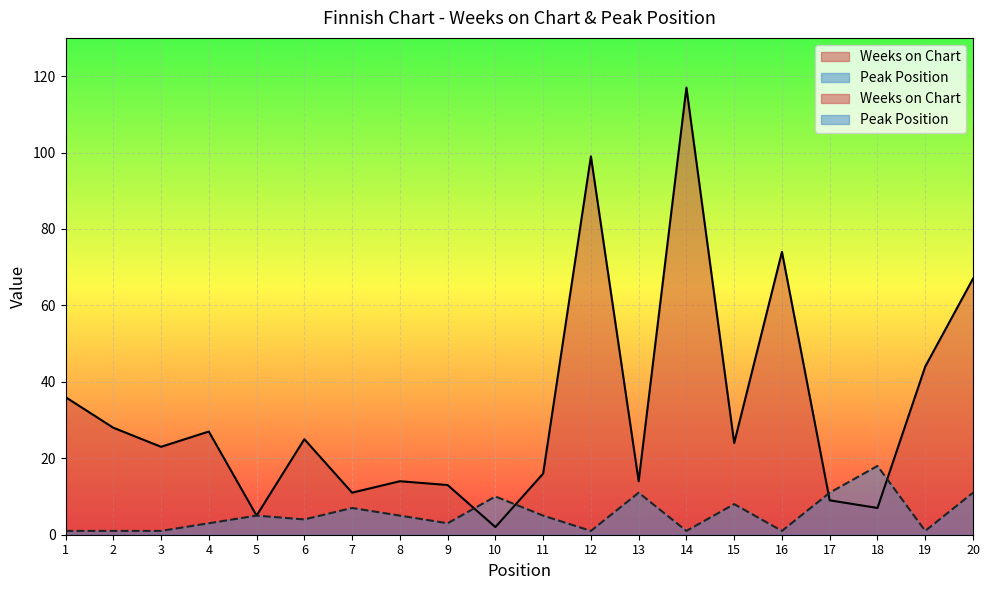

After their last crossing, which series has the higher values: Peak Position or Weeks on Chart?

Weeks on Chart